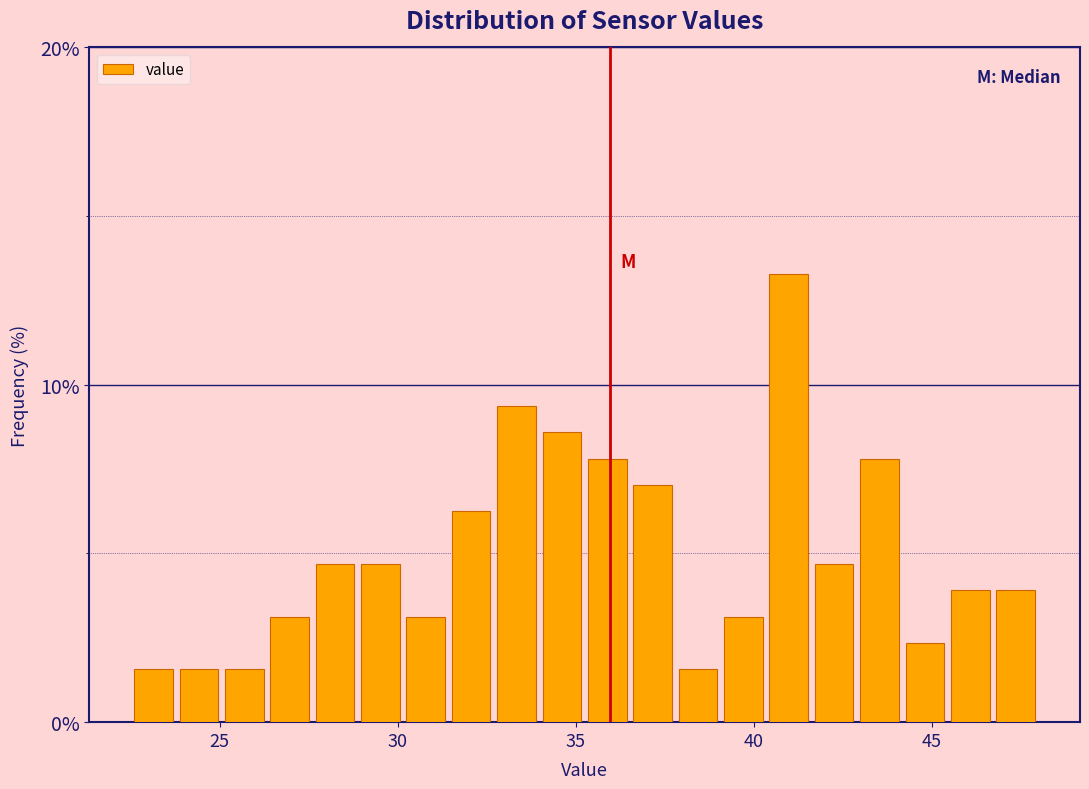

Read against the x-axis, roughly where is the centre of the tallest bar?

41.0